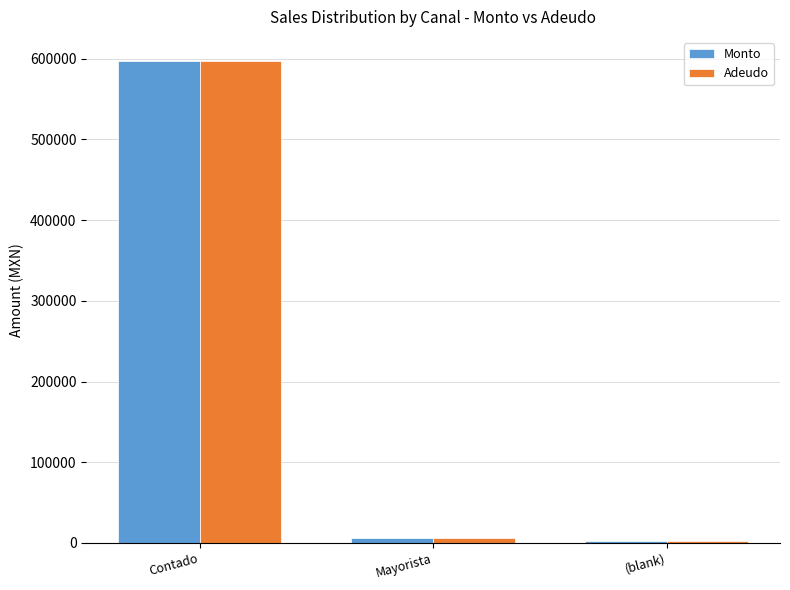

What is the average value of the Monto series?

201658.4